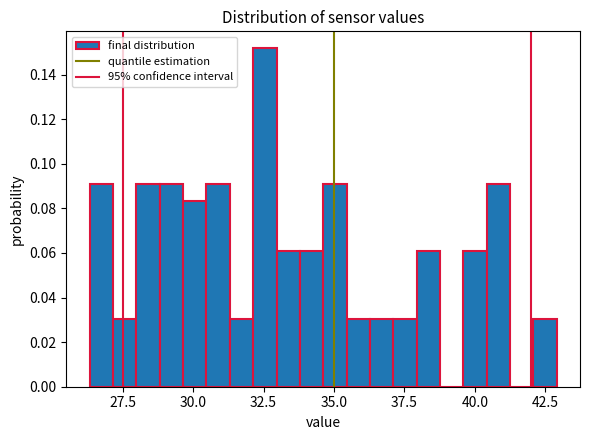

Read against the x-axis, roughly where is the centre of the tallest bar?

32.5